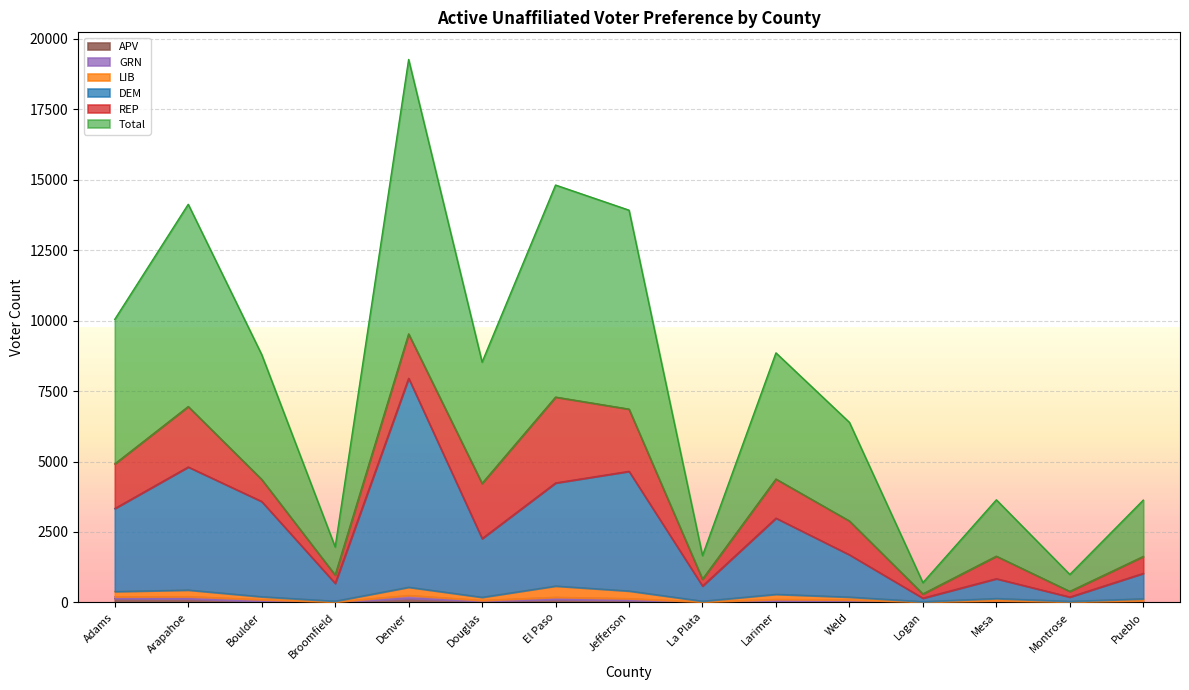

How many data points in DEM are less than 2265?

7